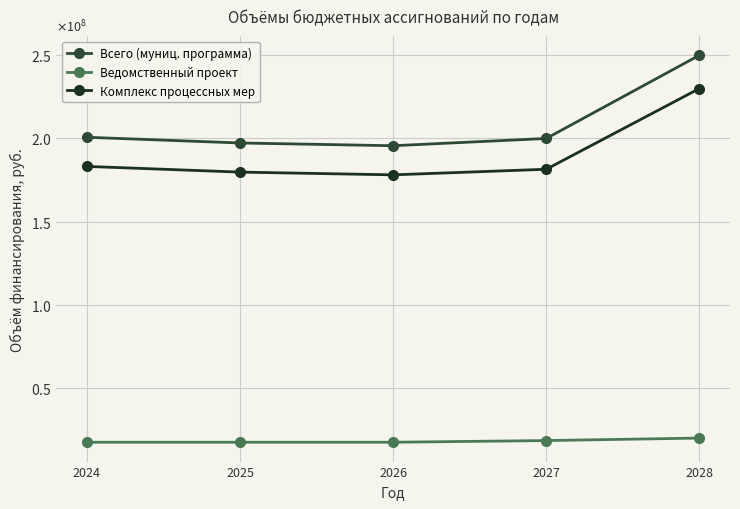

Does the chart have visible grid lines?

Yes